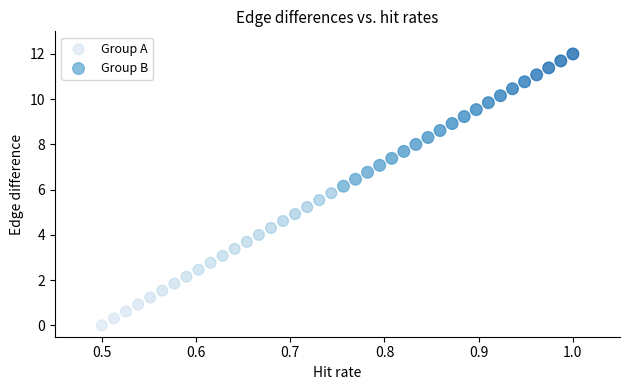

Which series reaches the minimum Y coordinate?

Group A